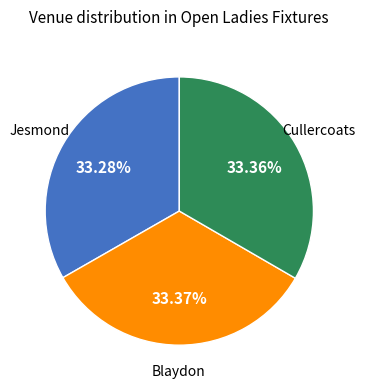

Count the number of slices in the pie.

3